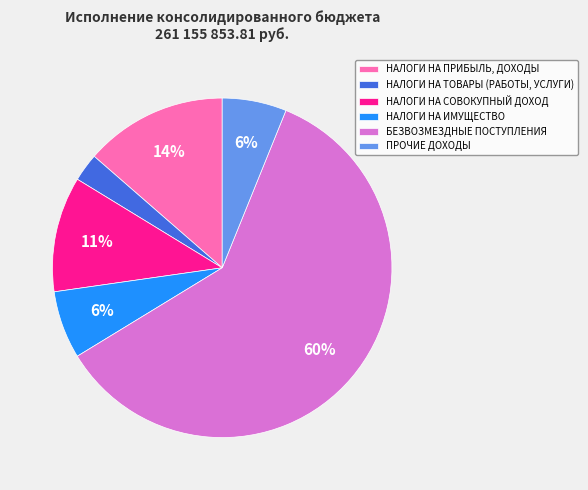

How many slices are in this pie chart?

6